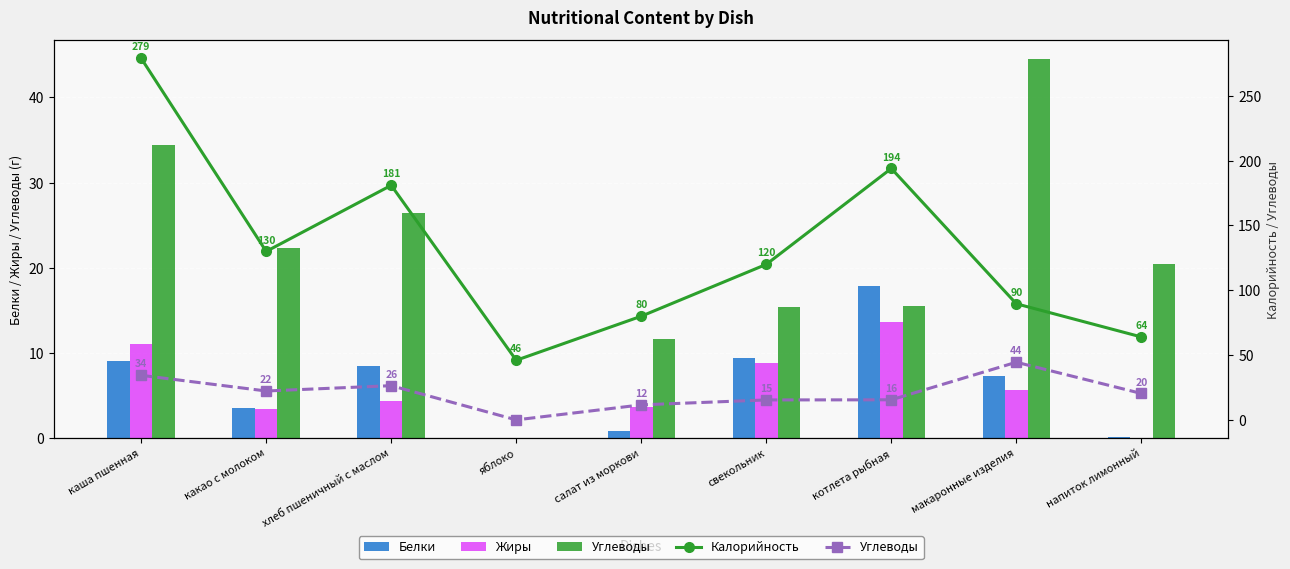

What is the average value of the Жиры series?

5.6